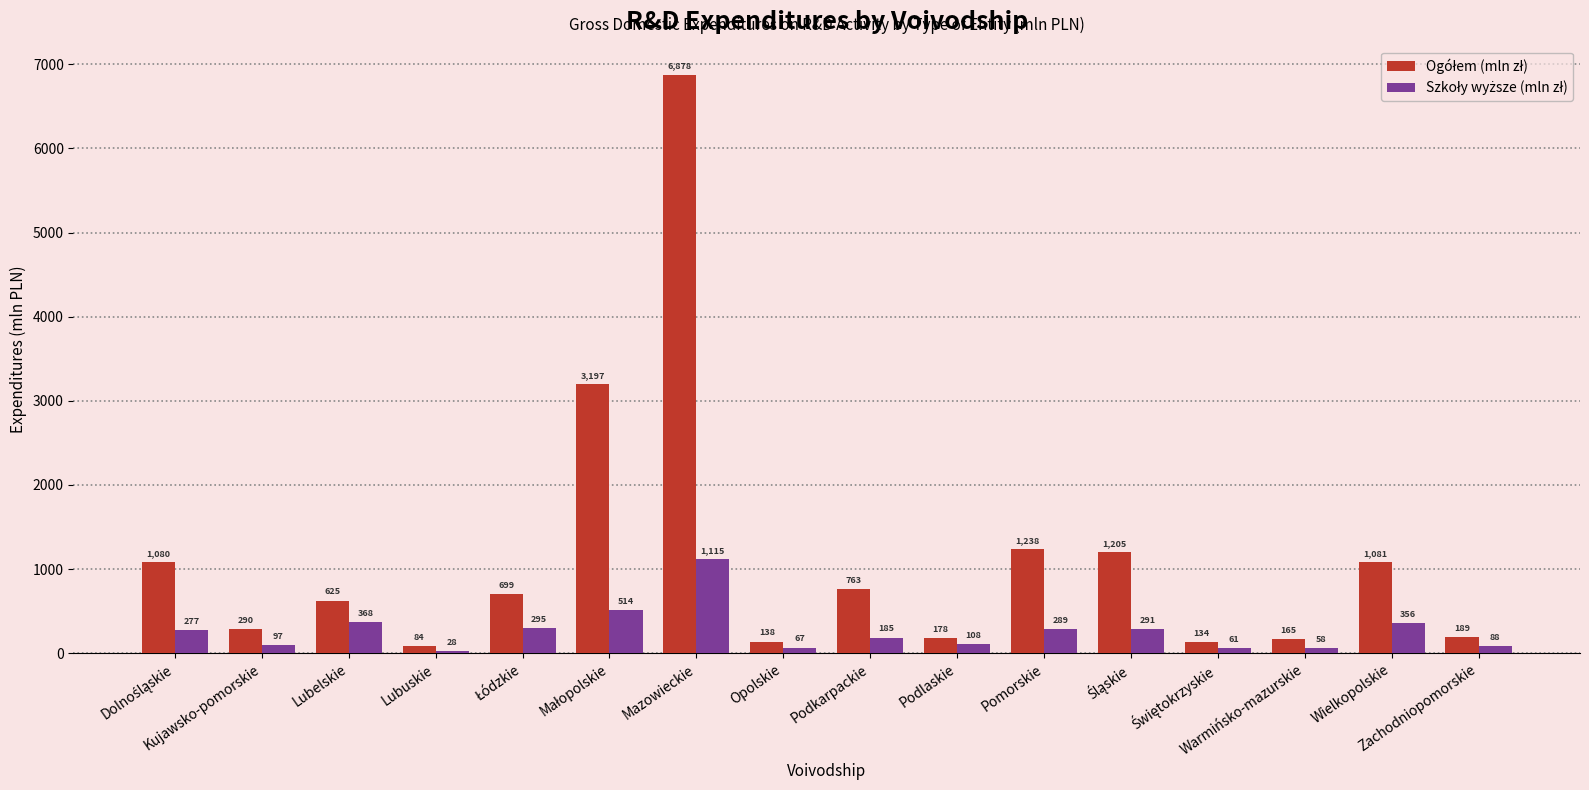

What is the minimum value shown in the chart?

27.8